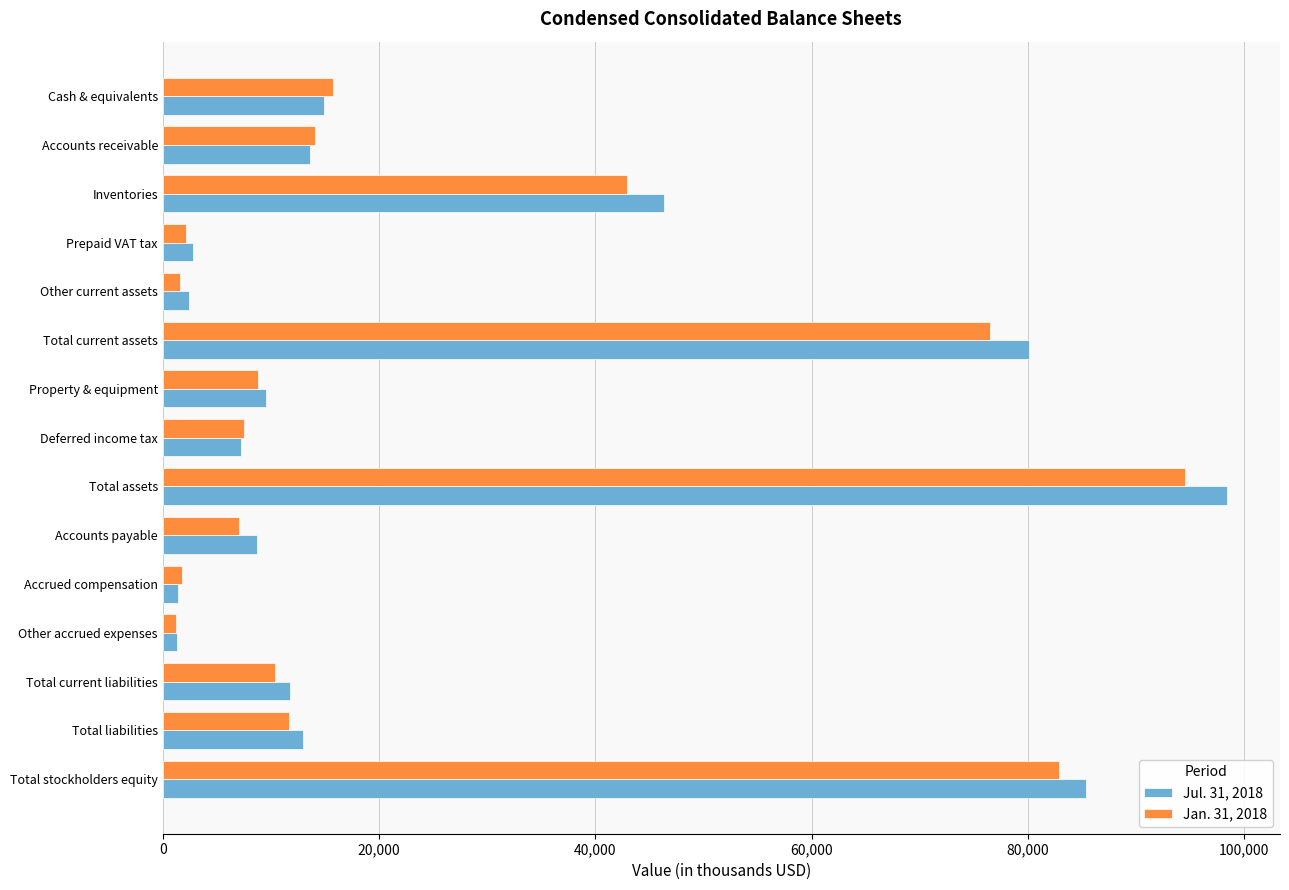

Which series has the largest range (max minus min)?

Jul. 31, 2018